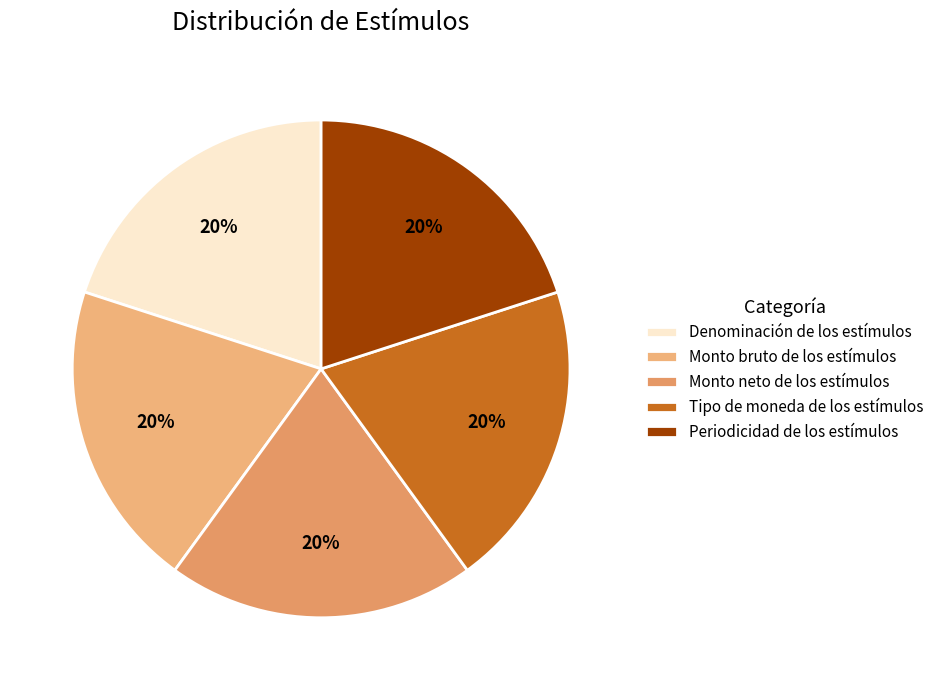

The Monto bruto de los estímulos slice represents 32% of the pie. True or false?

False